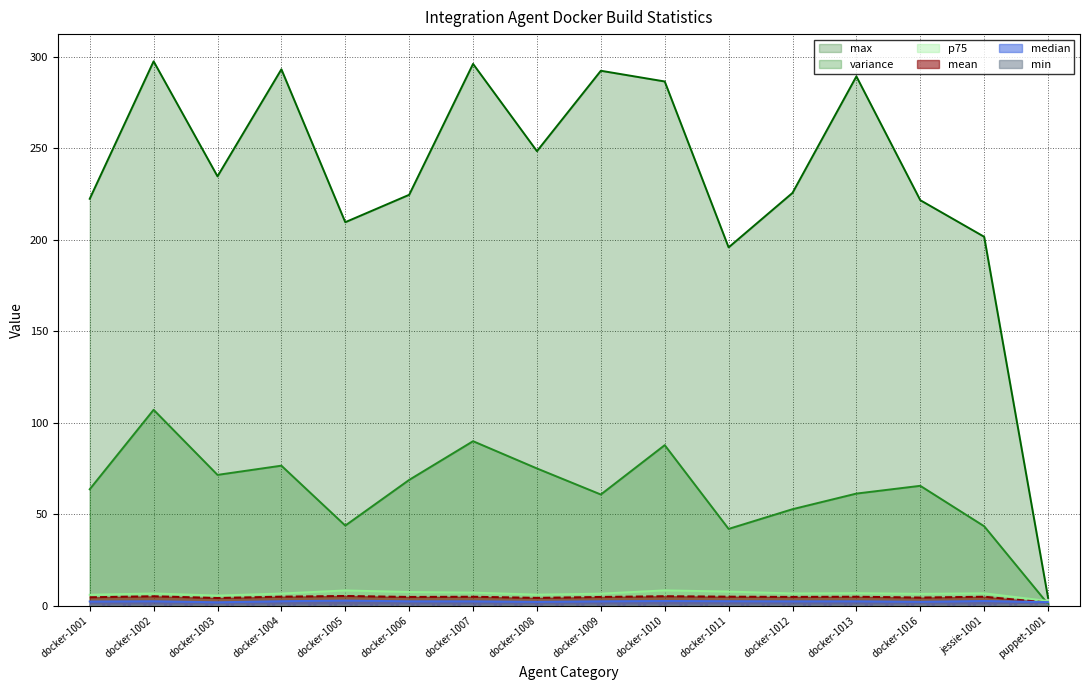

What position from the left is docker-1001?

1